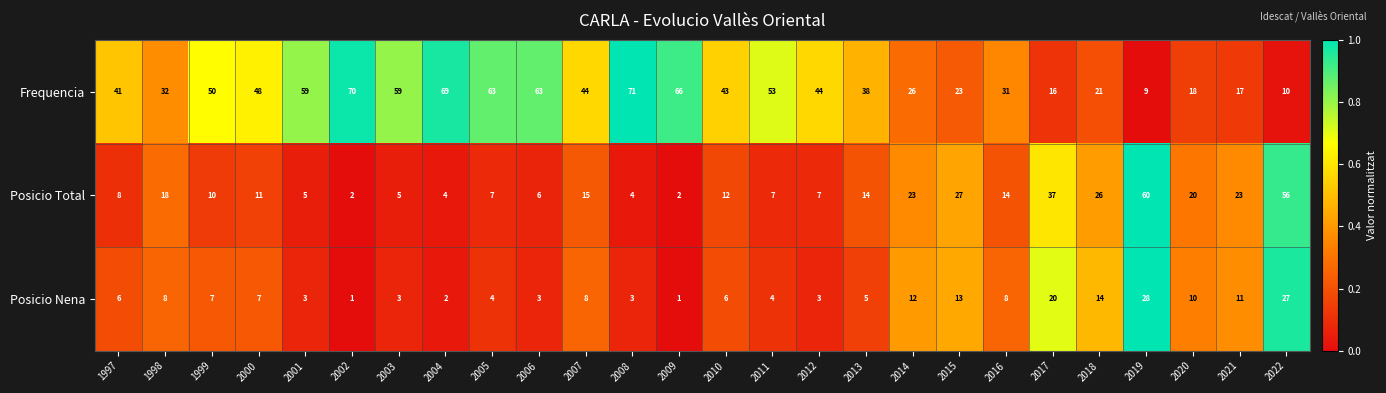

Is the value of Posicio Nena at 2005 greater than the value of Posicio Total at 2006?

No